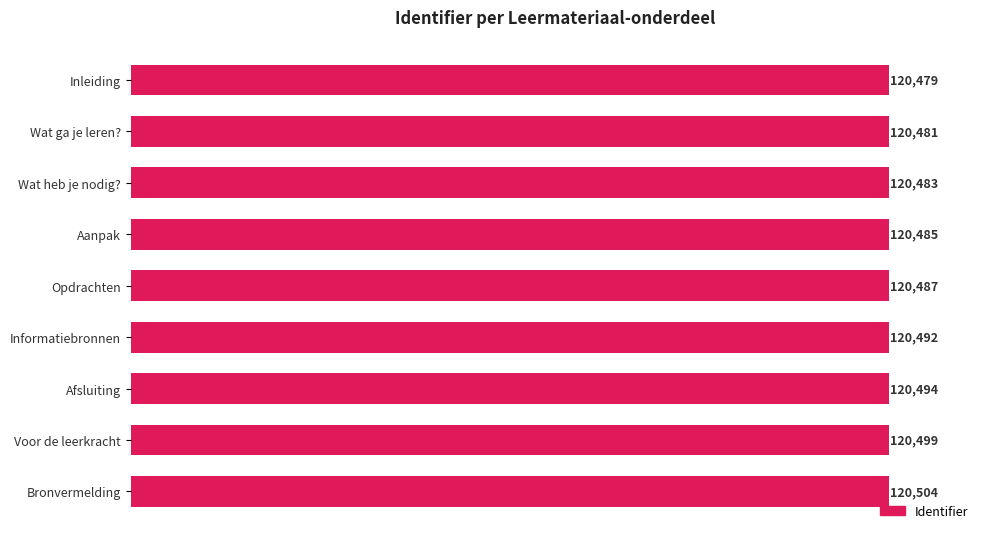

Which label corresponds to the largest value in the chart?

Bronvermelding